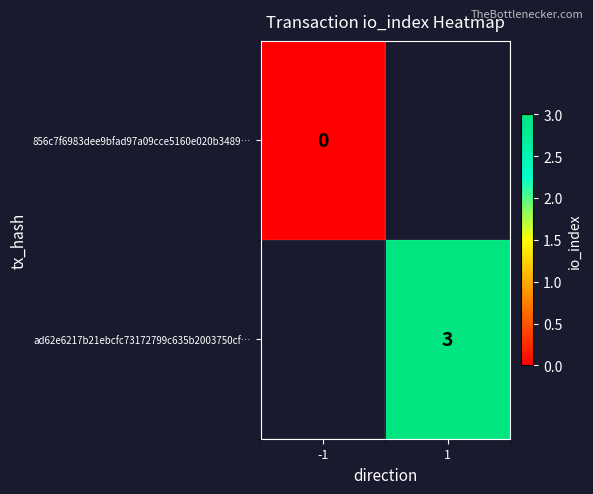

True or false: ad62e6217b21ebcfc73172799c635b2003750cf… has a value of 3 at 1.

True